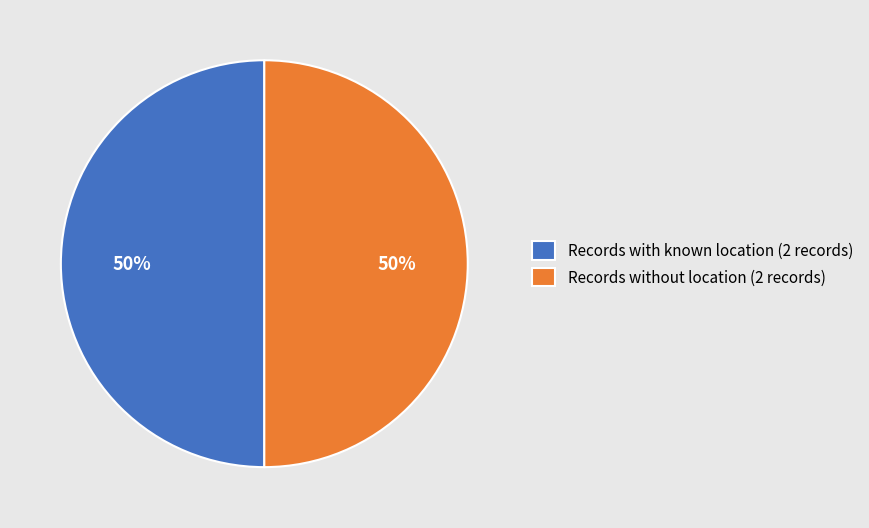

Do Records with known location (2 records) and Records without location (2 records) together represent more than half of the pie?

Yes